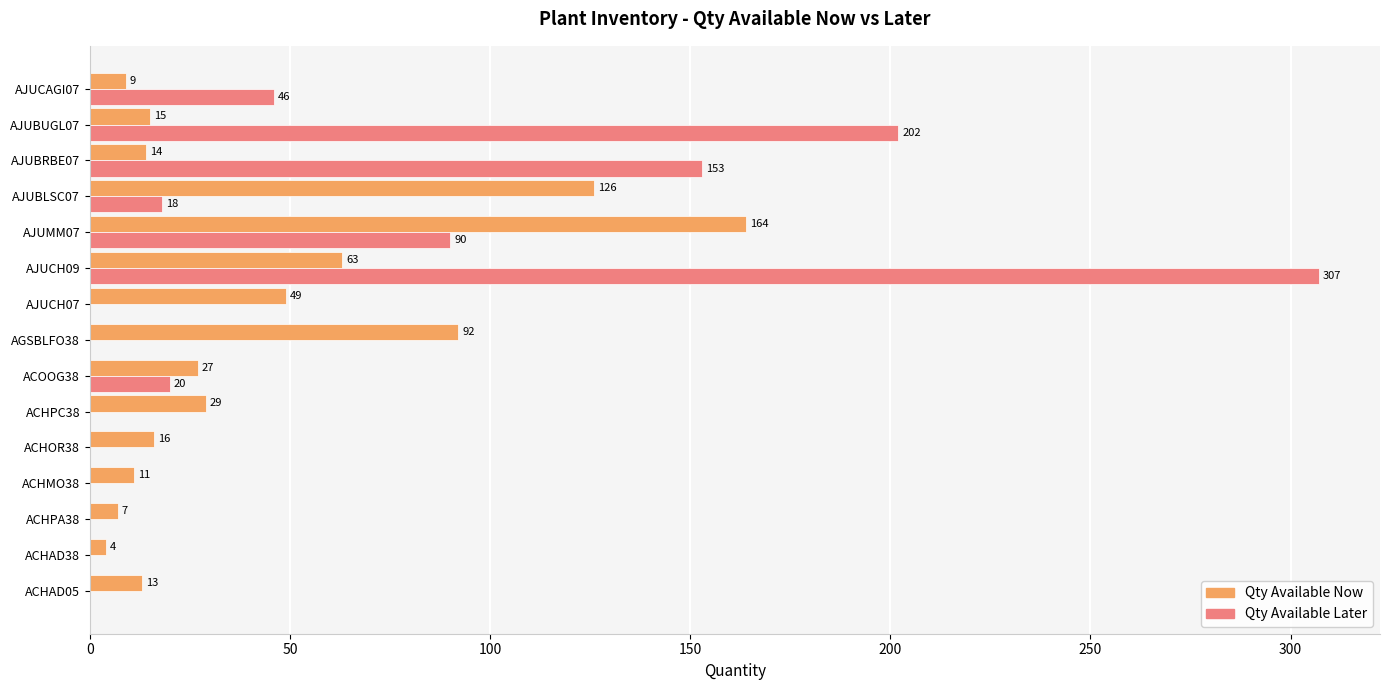

Where is Qty Available Later nearest to the value 153?

AJUBRBE07